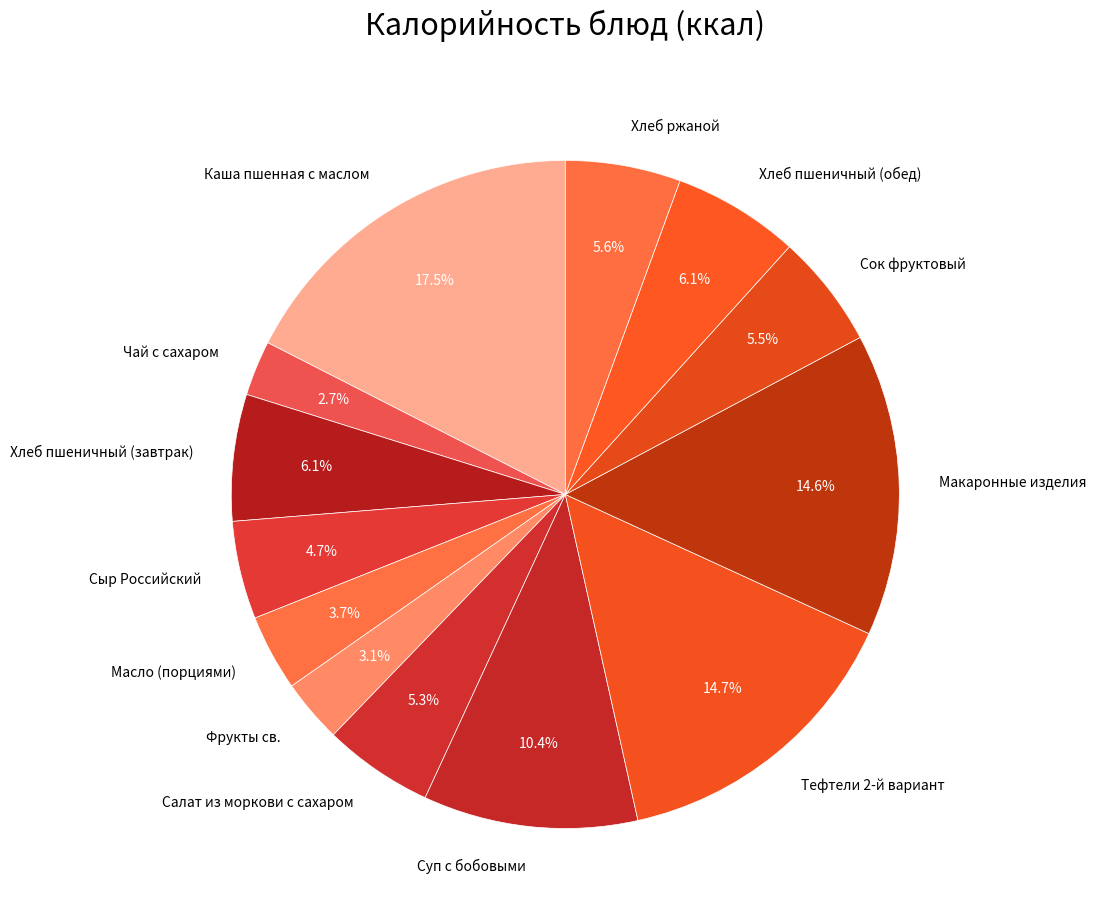

Between Масло (порциями) and Хлеб пшеничный (обед), which is larger?

Хлеб пшеничный (обед)